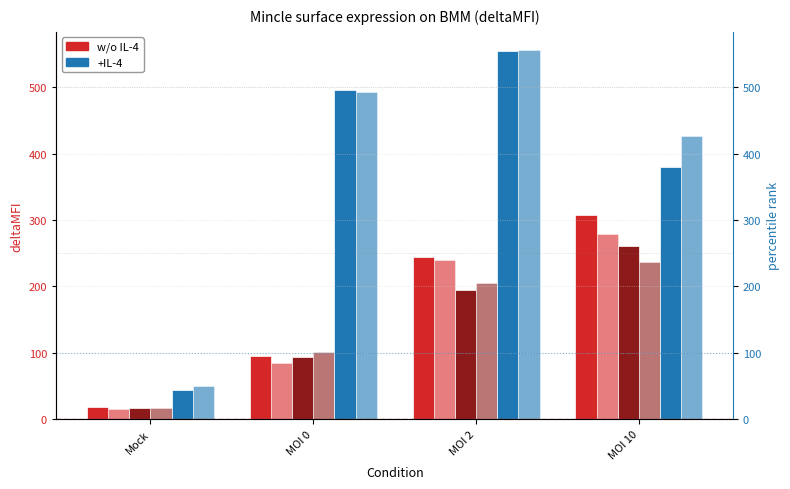

How many values in the +IL-4 col12 series exceed 492?

2